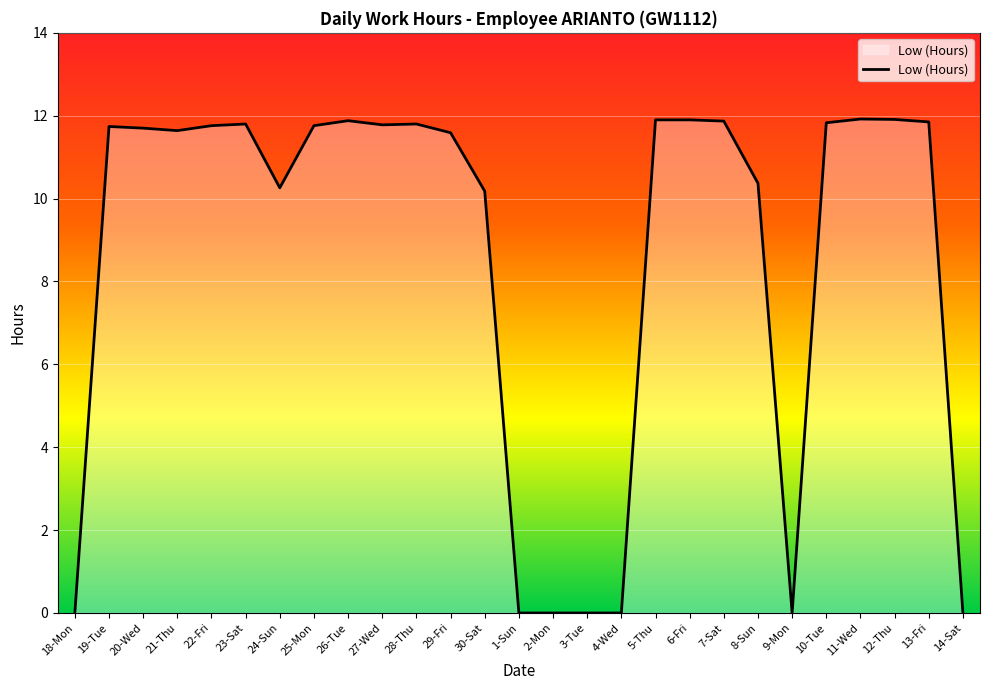

What is the maximum value shown in the chart?

11.9